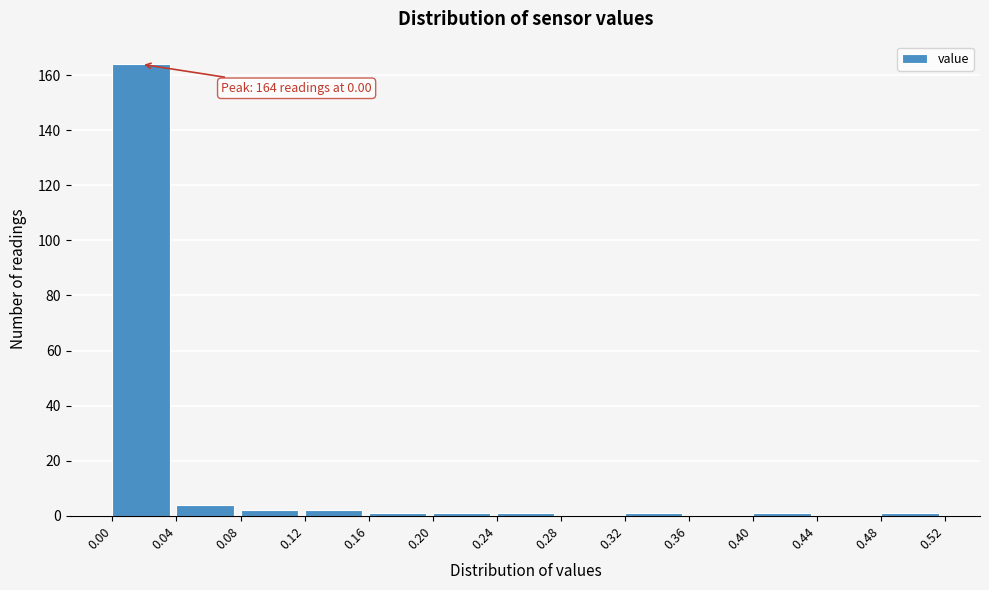

Which range on the x-axis has the tallest bar?

0.00 to 0.04